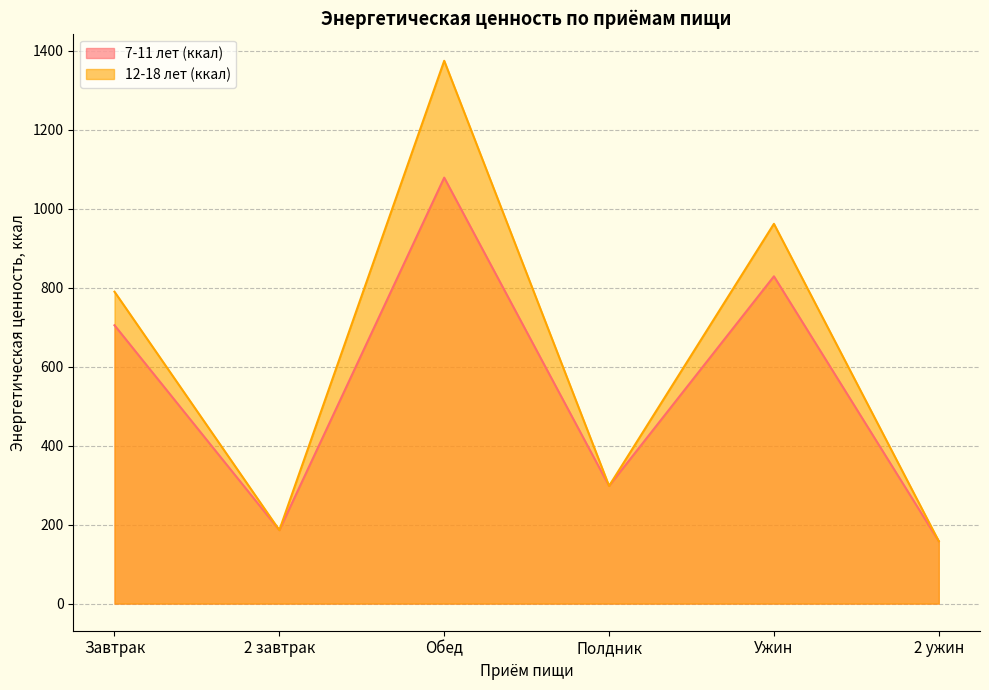

Rank the series by their average value, from highest to lowest.

12-18 лет (ккал), 7-11 лет (ккал)